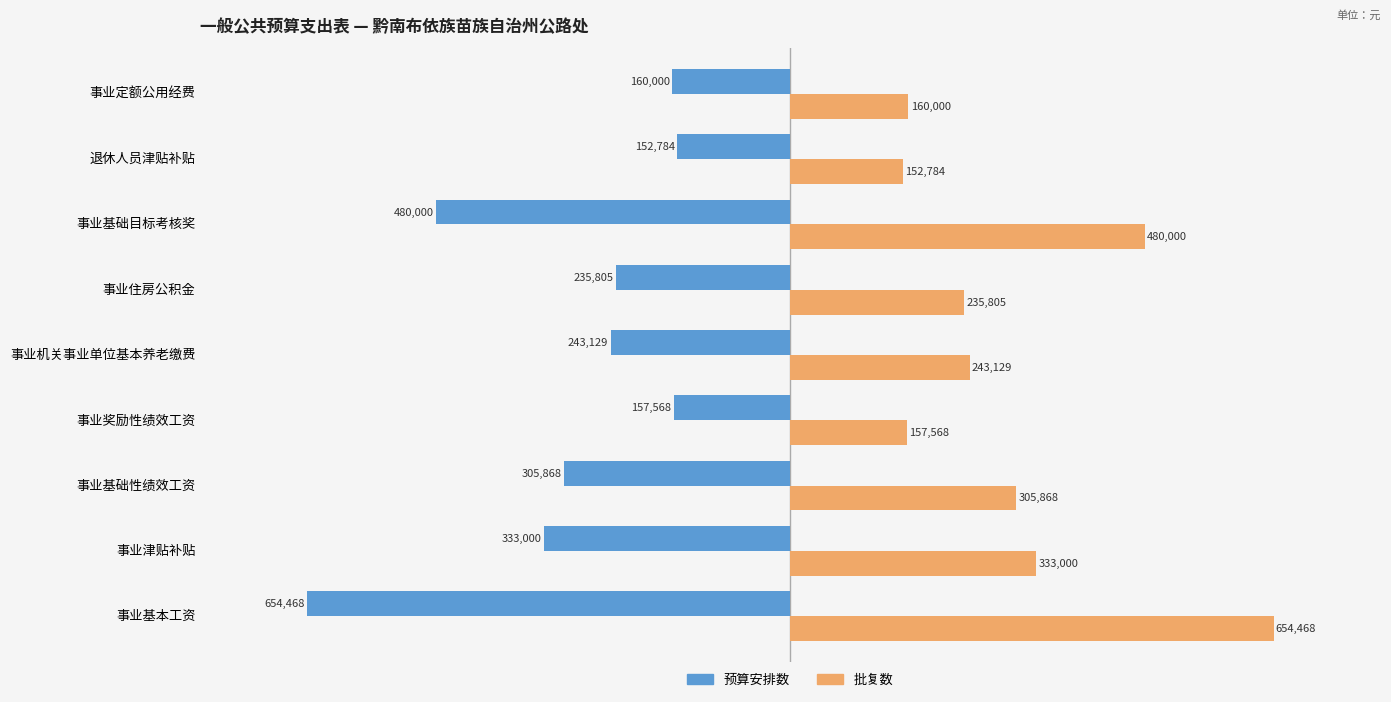

Rank the series by their average value, from lowest to highest.

预算安排数, 批复数